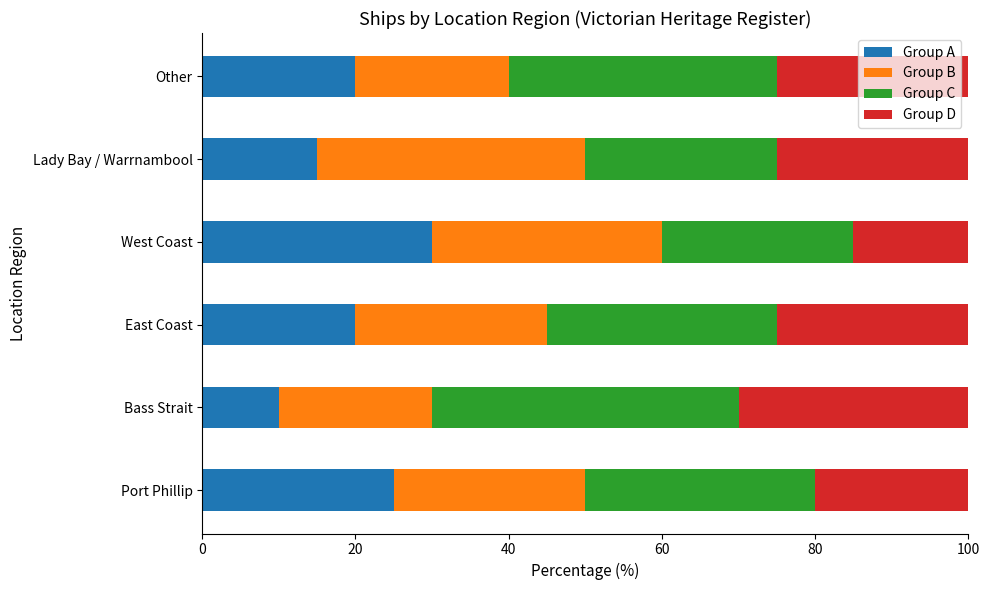

True or false: Group A has a value of 7 at Port Phillip.

False